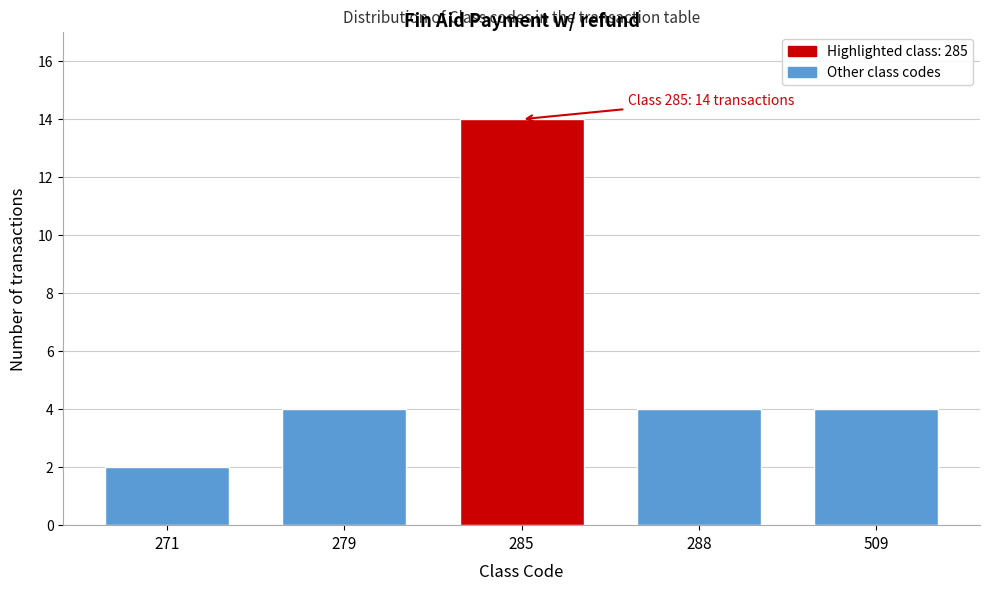

Reading left to right, extract all data points from this chart.

271=2	279=4	285=14	288=4	509=4